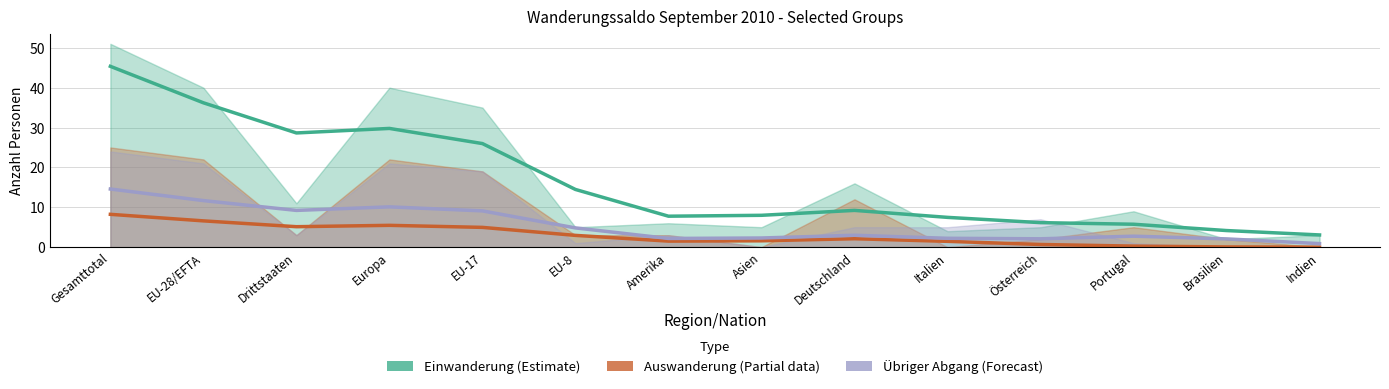

True or false: Effektive Einwanderung and Statuswechsel Auswanderung intersect in this chart.

False